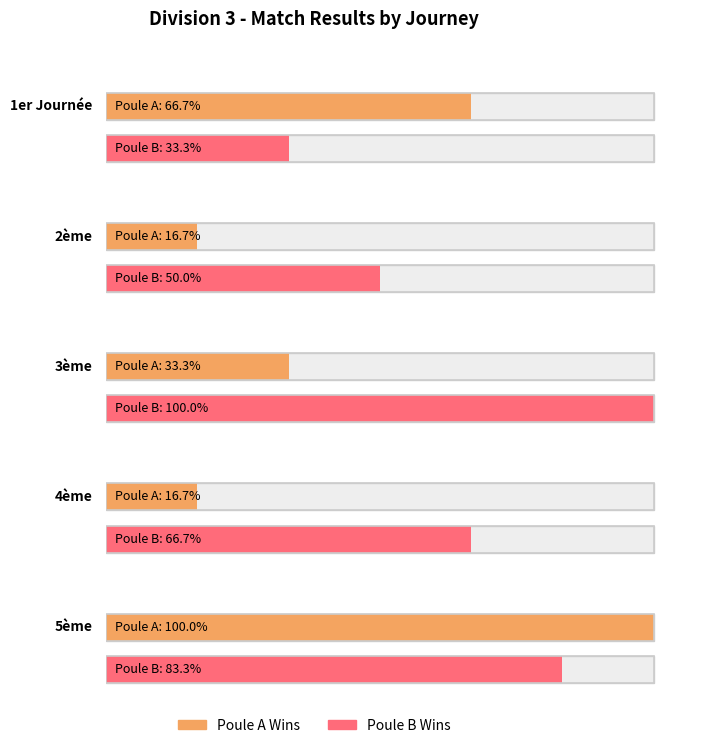

What position from the left is 3ème?

3